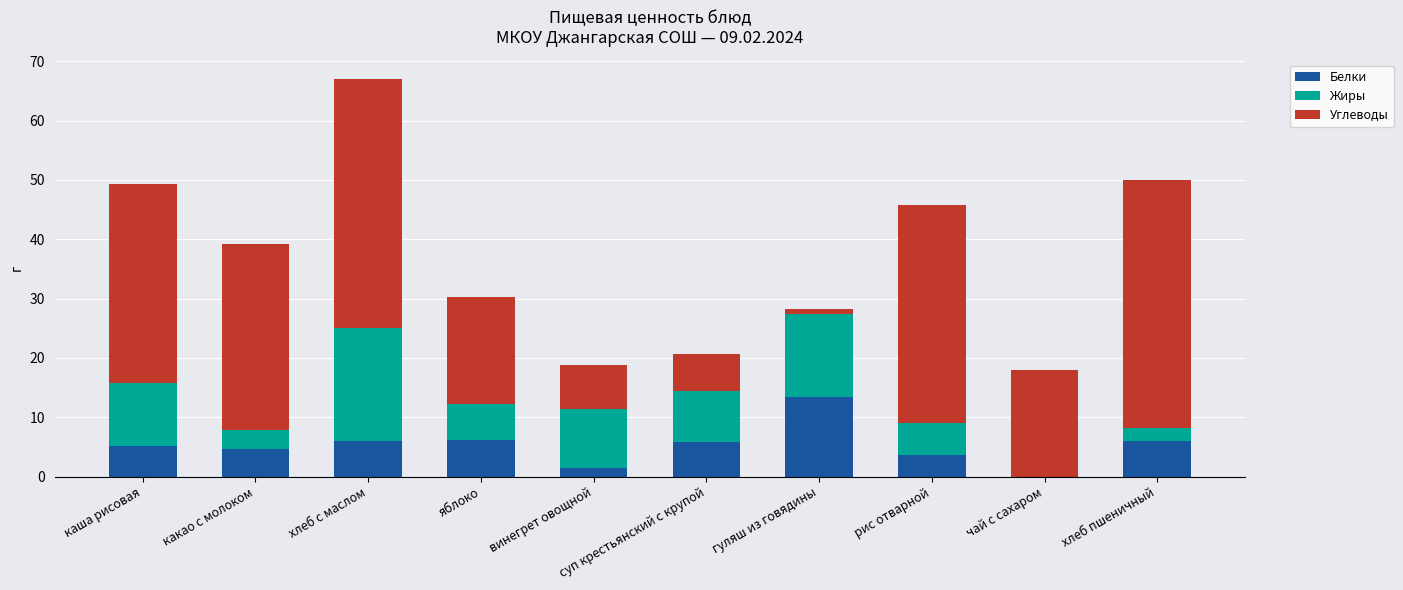

Which category has the highest value in the Белки series?

гуляш из говядины